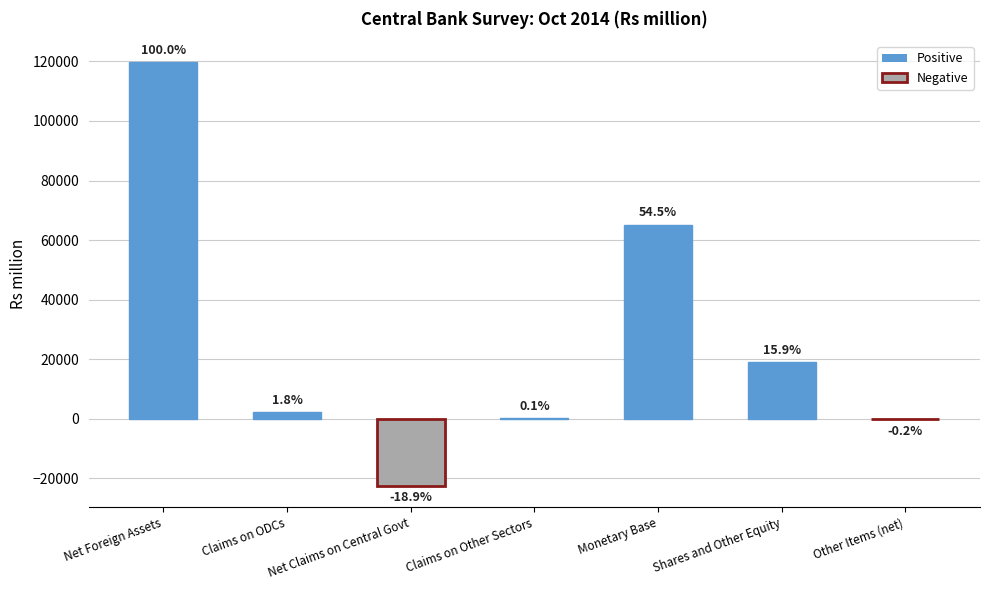

Are the bars horizontal?

No